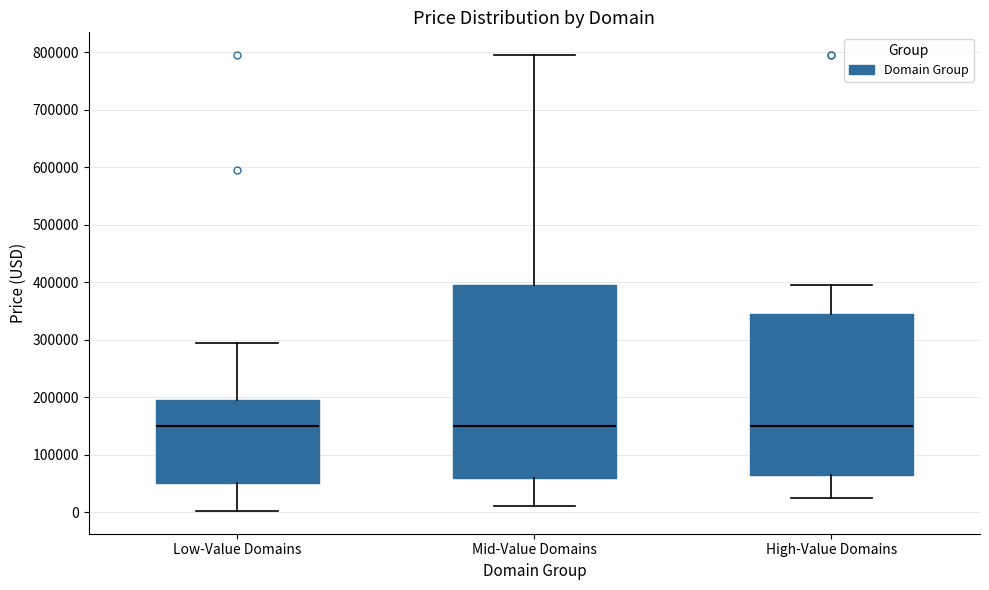

Reading left to right, transcribe this box plot: for each box, give where its median line is, the range the box spans, and where its two whiskers end, as read against the y-axis. The values are not printed on the chart, so give them approximately, as read against the axis.

Low-Value Domains: median 150000, box 50000 to 190000, whiskers 0 to 290000
Mid-Value Domains: median 150000, box 60000 to 390000, whiskers 10000 to 790000
High-Value Domains: median 150000, box 60000 to 340000, whiskers 20000 to 390000